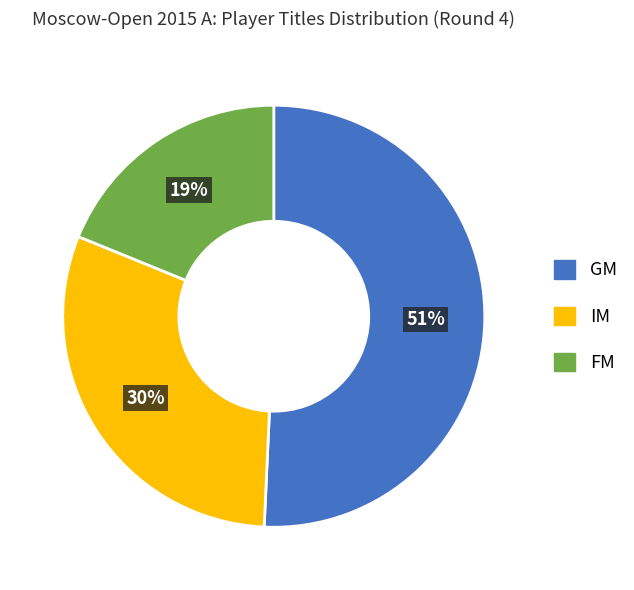

To the nearest percent, what percentage of the pie is GM?

51%